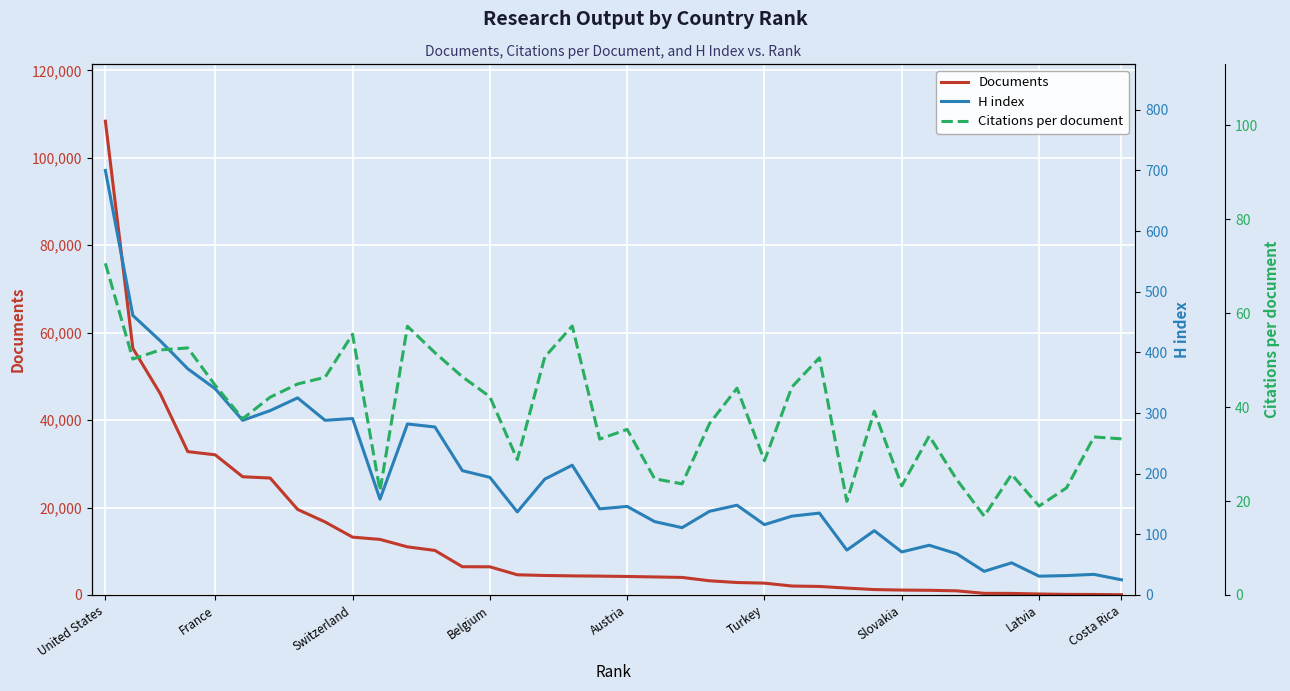

What is the maximum value for Documents?

108368